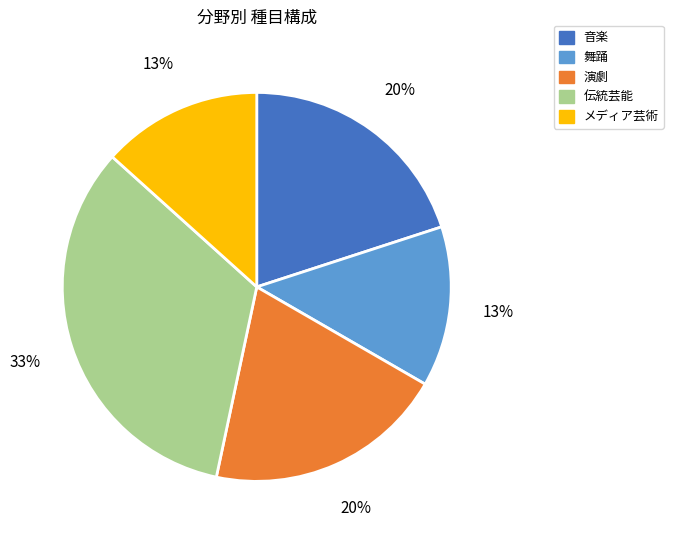

How many slices are in this pie chart?

5